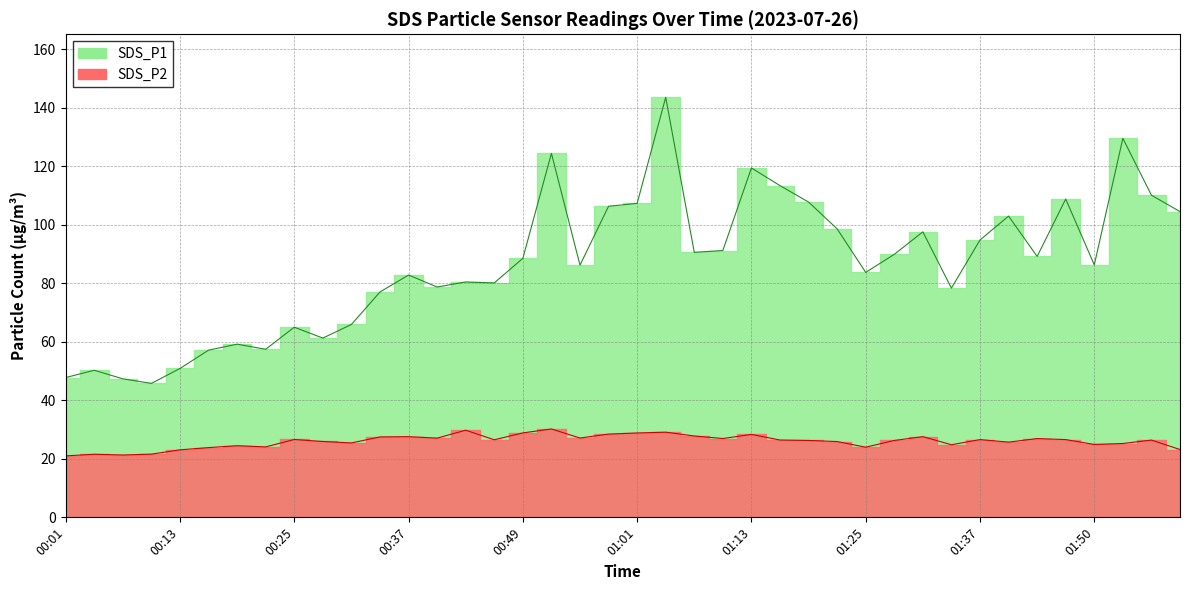

True or false: SDS_P1 and SDS_P2 cross at least once.

False